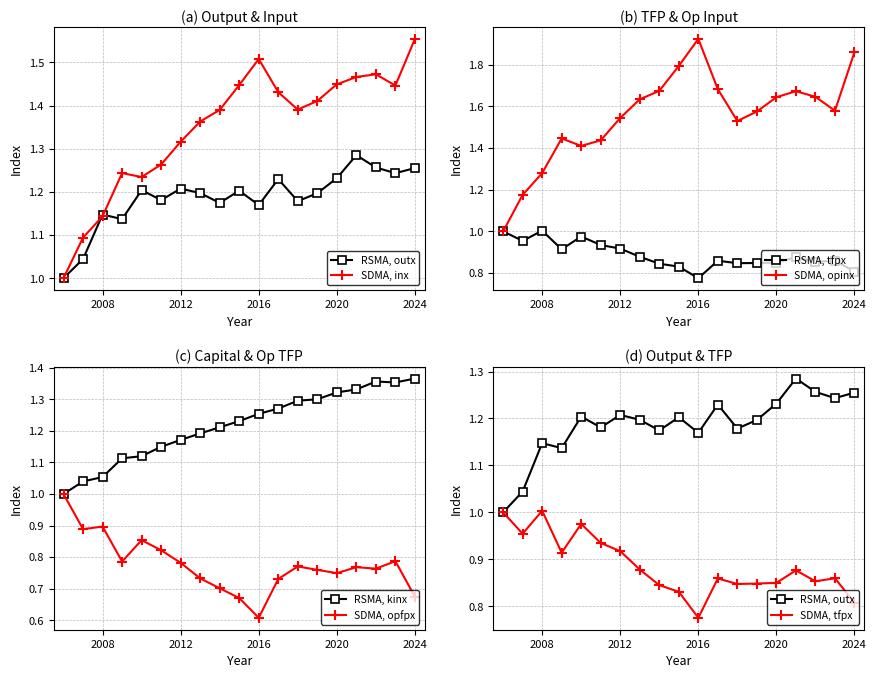

Count the kinx values in the range 1 to 2.

19